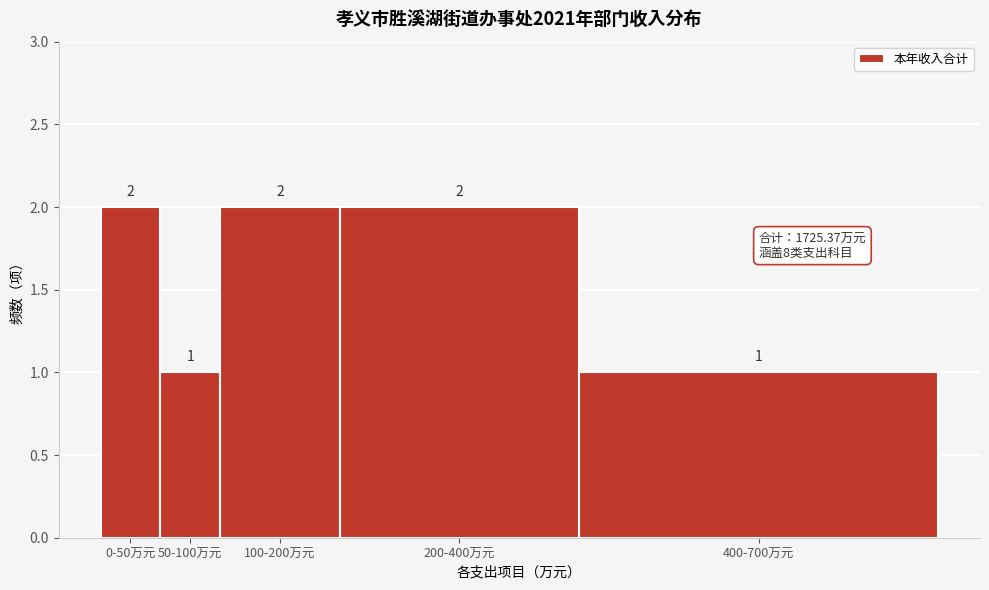

Reading left to right, extract all data points from this chart.

0-50万元=2	50-100万元=1	100-200万元=2	200-400万元=2	400-700万元=1